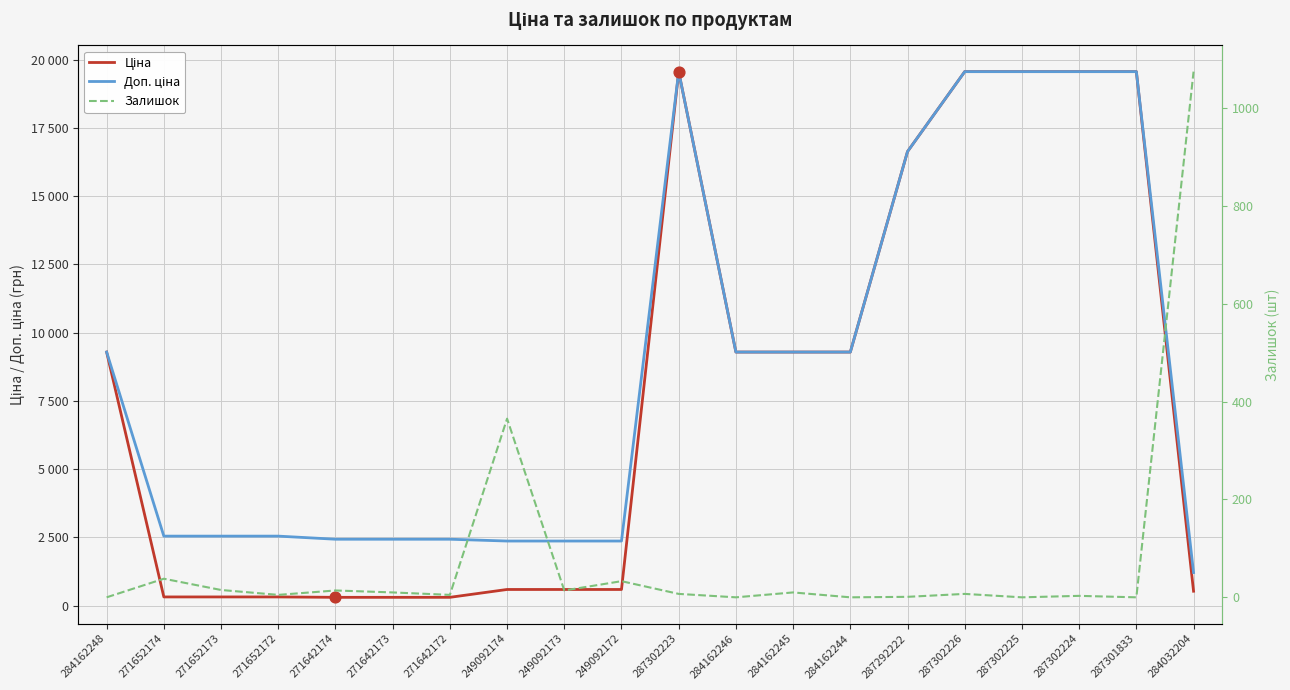

What is the total value across all series at 284162244?

18580.9